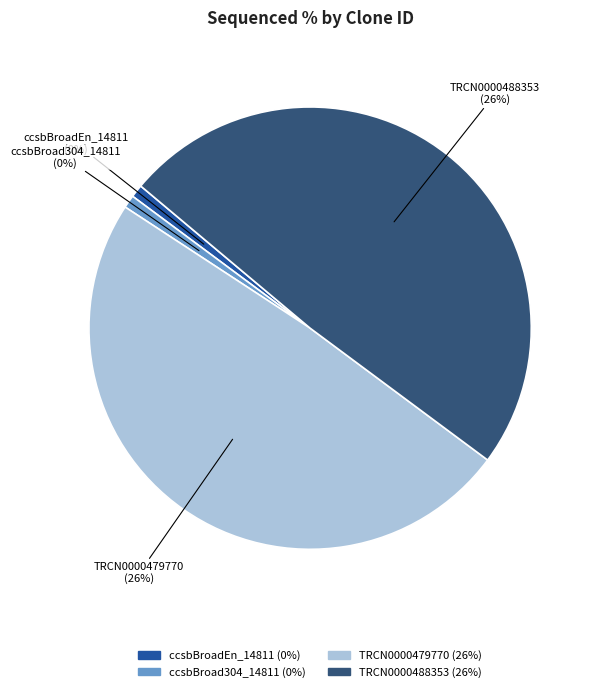

To the nearest percent, what is the average slice percentage?

25%